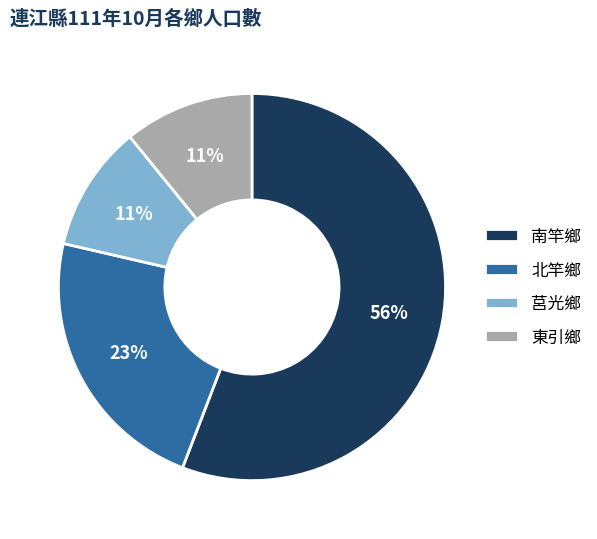

To the nearest percent, what is the difference between the 南竿鄉 and 東引鄉 slice percentages?

45%